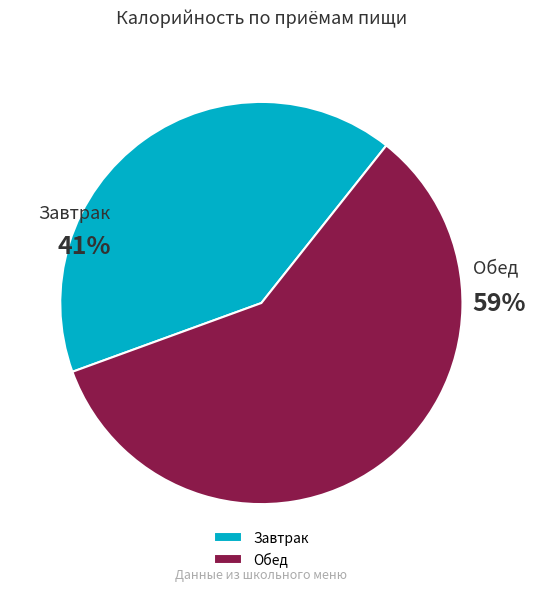

Which category accounts for the majority?

Обед